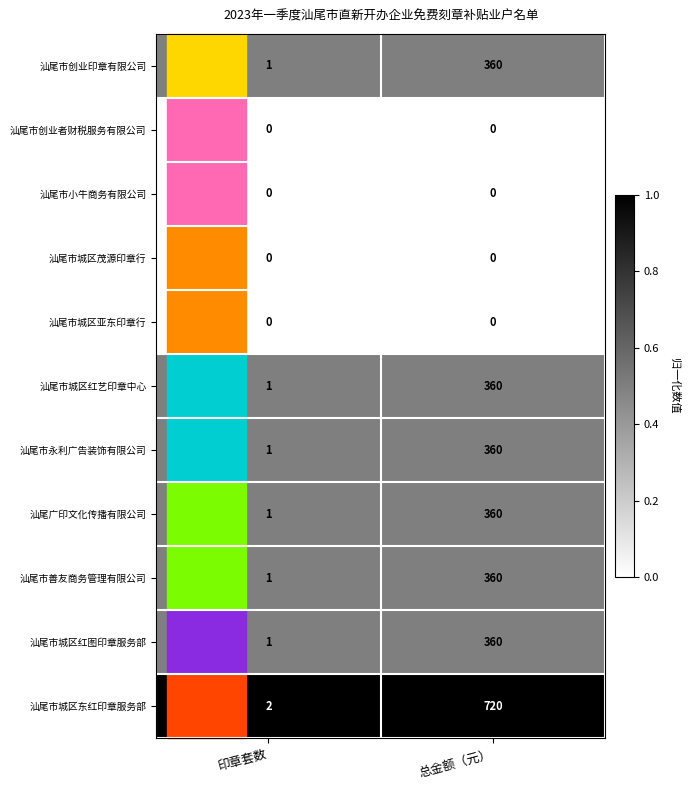

True or false: 汕尾市创业印章有限公司 has a value of 89 at 总金额（元）.

False